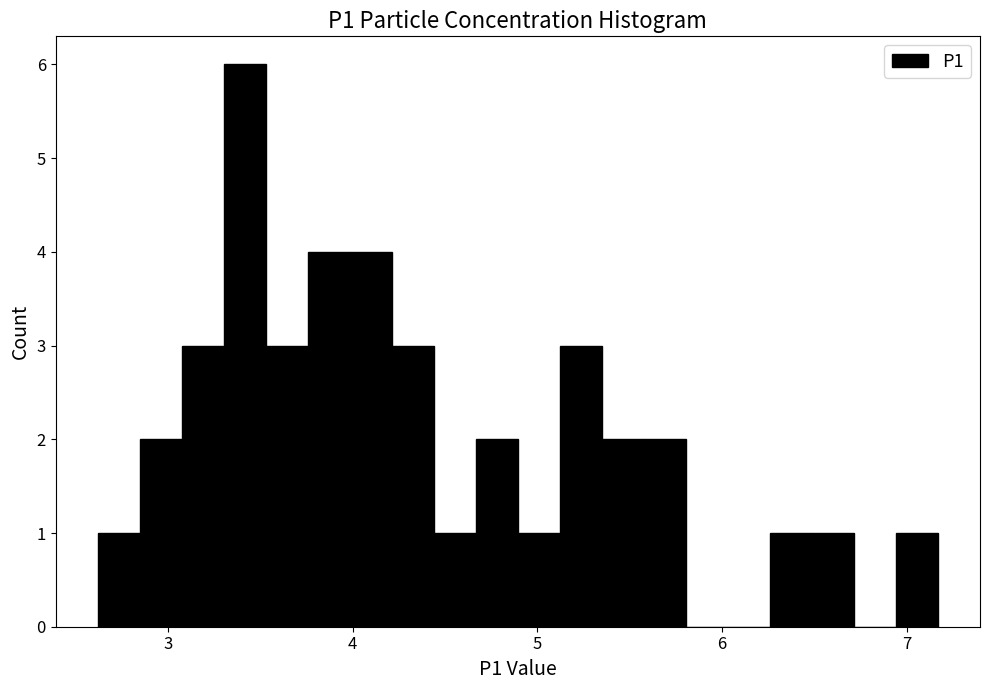

Around what value on the x-axis is the tallest bar? Give the approximate position of its centre, as read against the axis.

3.4